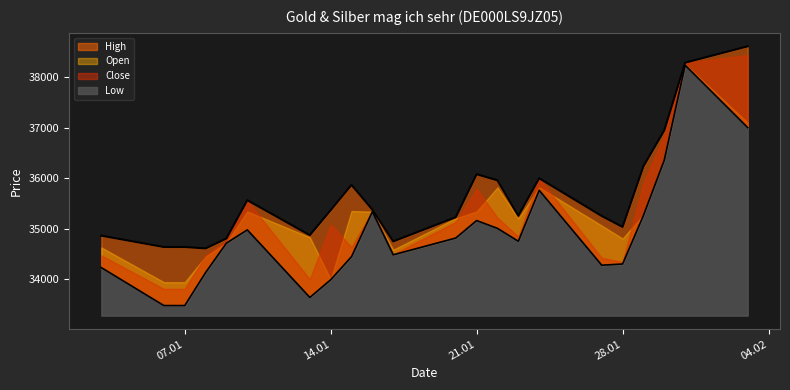

True or false: Low has a value of 34225 at 03.01.2025.

True